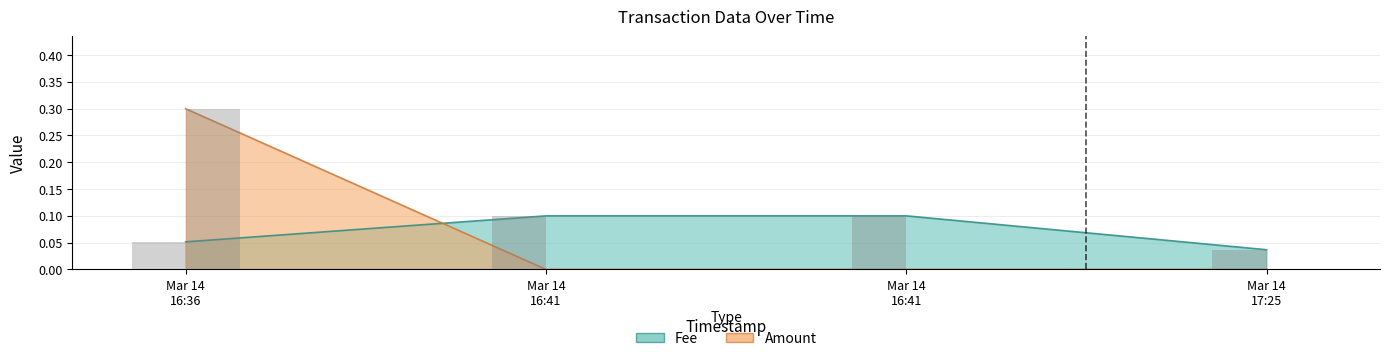

What is the label of the 3rd bar from the right?

Mar 14 16:41